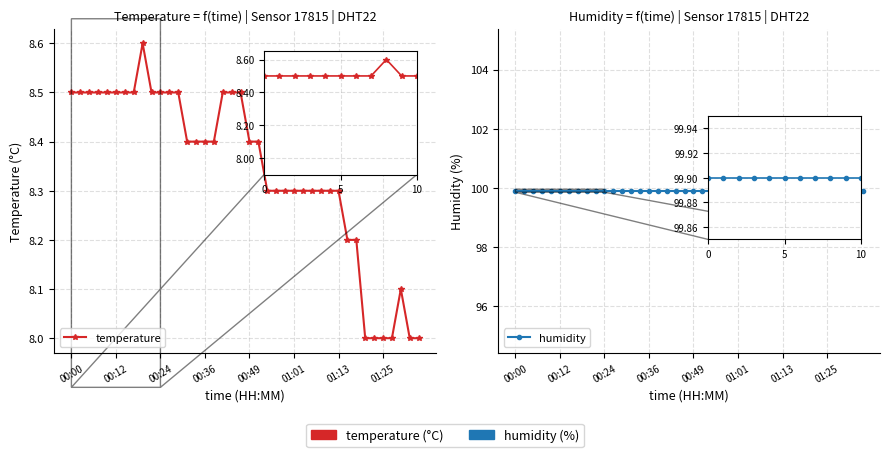

At which category is the sum across all series the highest?

8